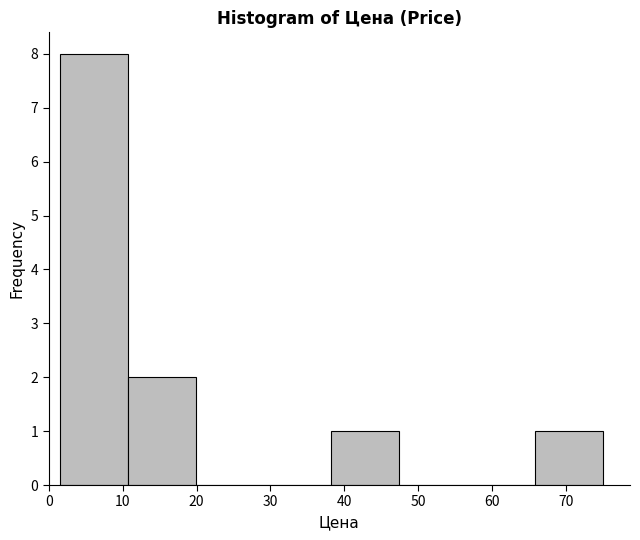

Which range on the x-axis has the tallest bar?

2 to 11